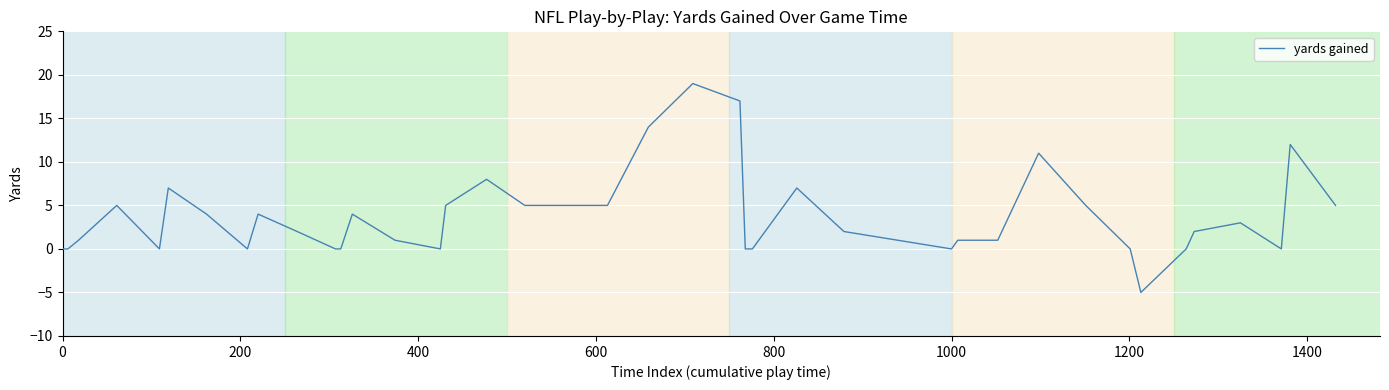

What is the maximum value shown in the chart?

19